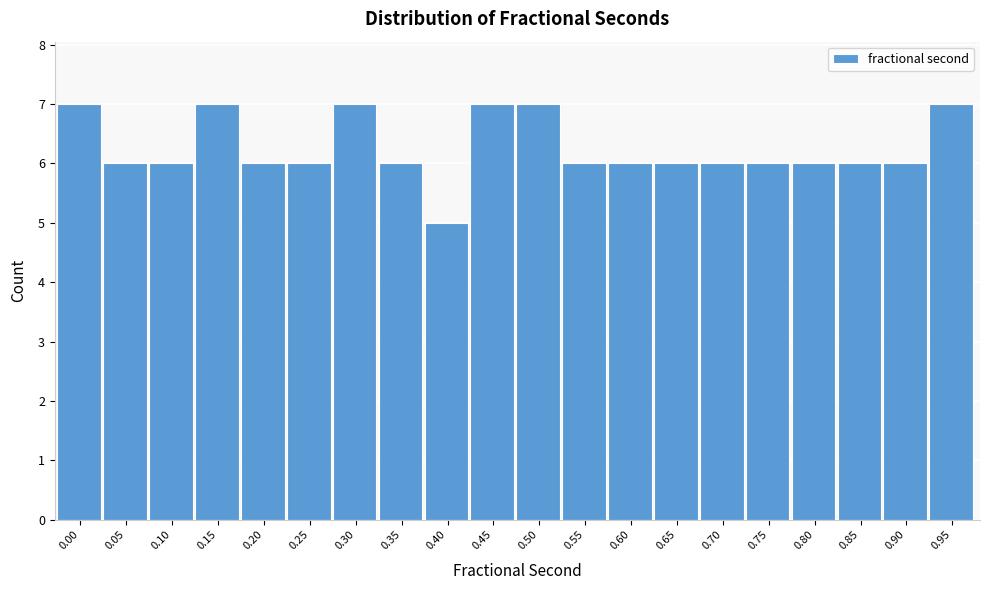

Reading right to left, extract all data points from this chart.

0.95=7	0.90=6	0.85=6	0.80=6	0.75=6	0.70=6	0.65=6	0.60=6	0.55=6	0.50=7	0.45=7	0.40=5	0.35=6	0.30=7	0.25=6	0.20=6	0.15=7	0.10=6	0.05=6	0.00=7